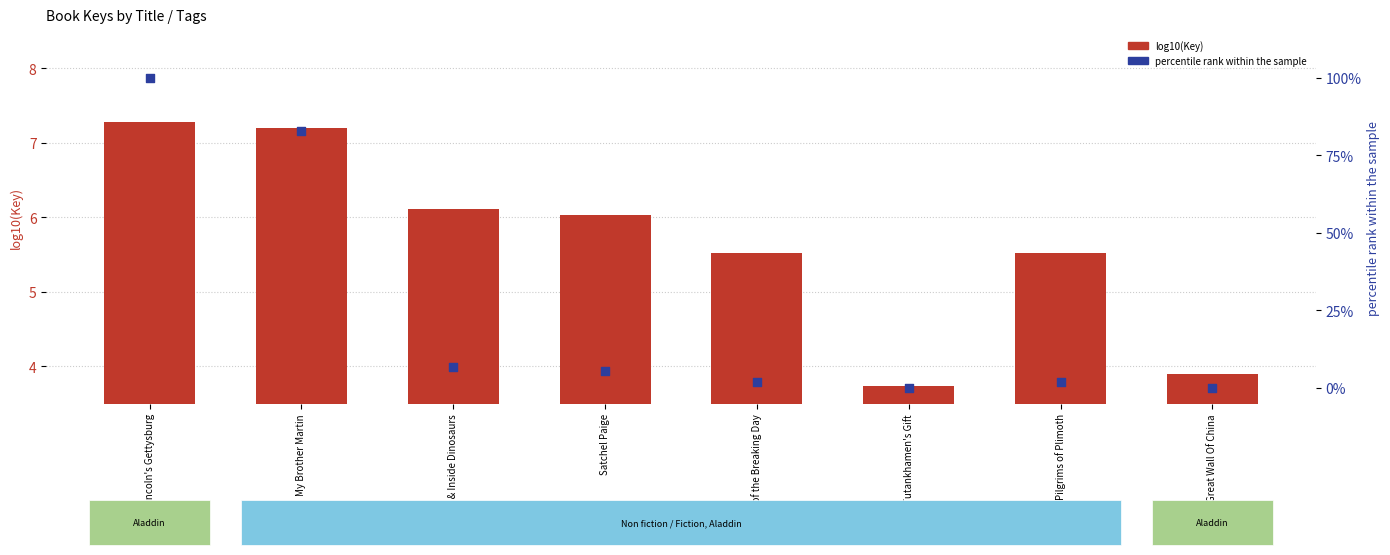

Which series has the largest Y range (max minus min)?

percentile rank within the sample